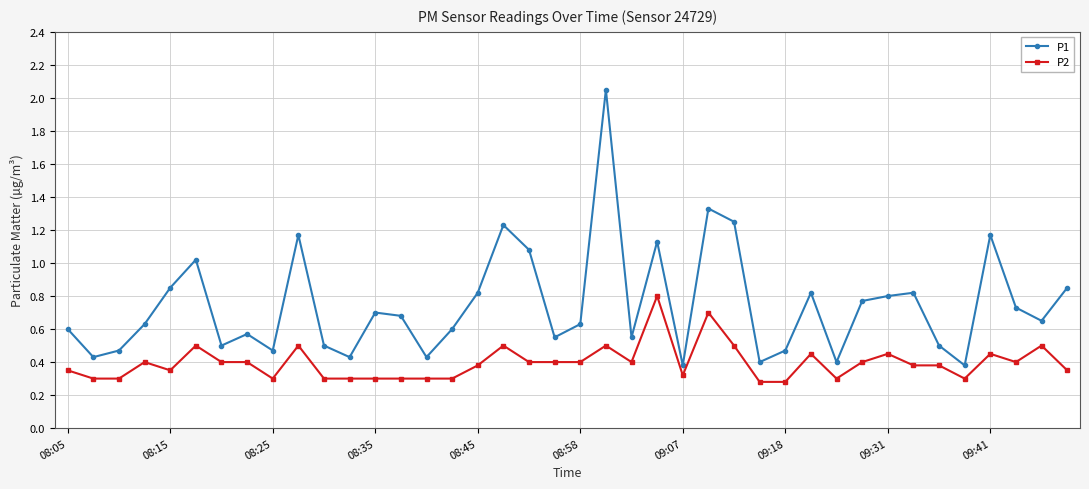

Which series has the widest spread of values?

P1